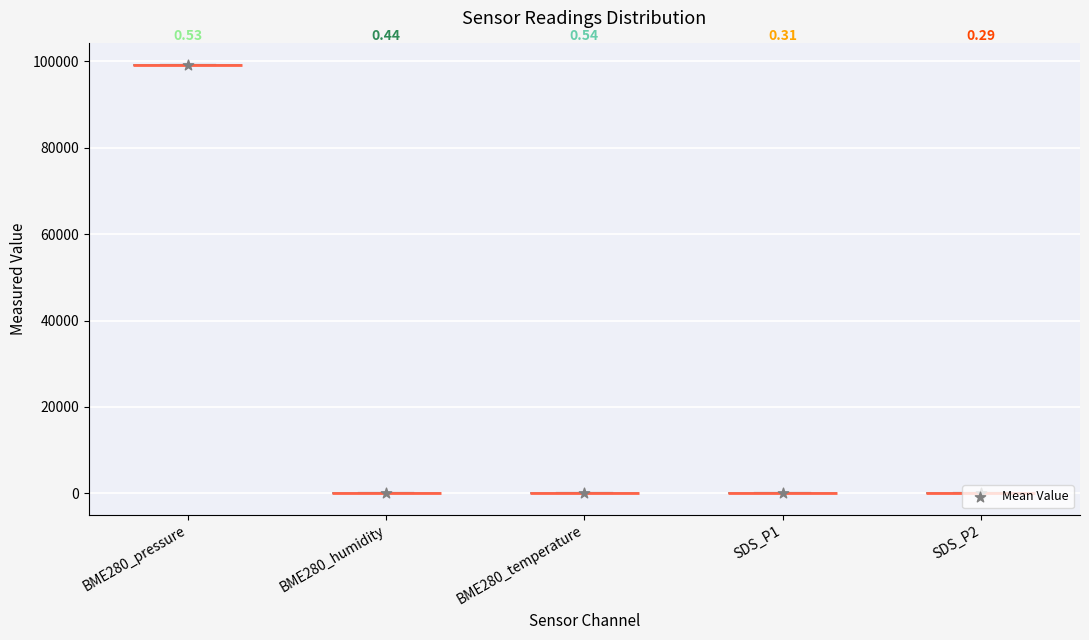

What is the change in value from BME280_pressure to BME280_temperature?

-99164.1